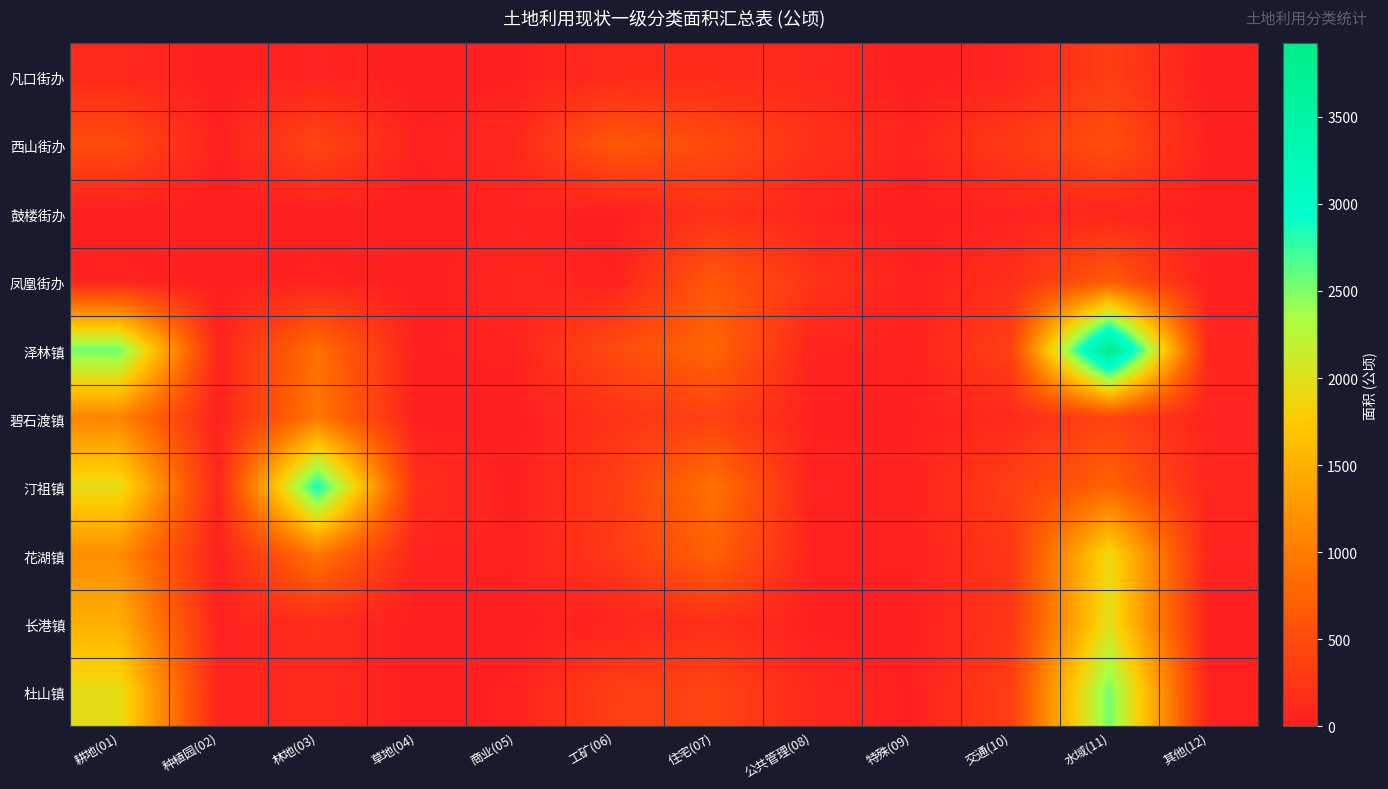

At how many categories does at least one series exceed 2556?

3